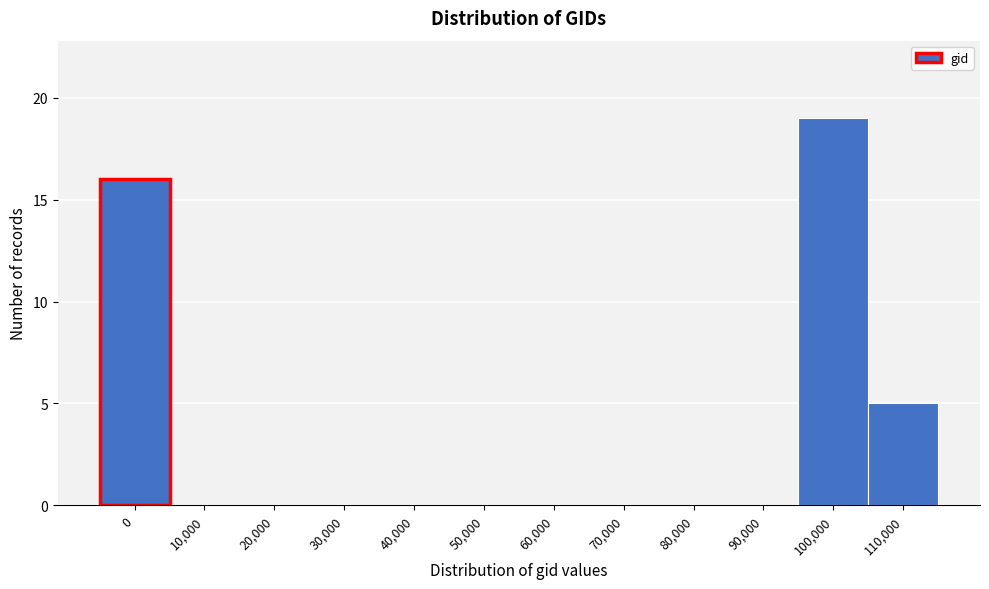

Reading left to right, what are all the values shown in this chart?

0=16	10,000=0	20,000=0	30,000=0	40,000=0	50,000=0	60,000=0	70,000=0	80,000=0	90,000=0	100,000=19	110,000=5